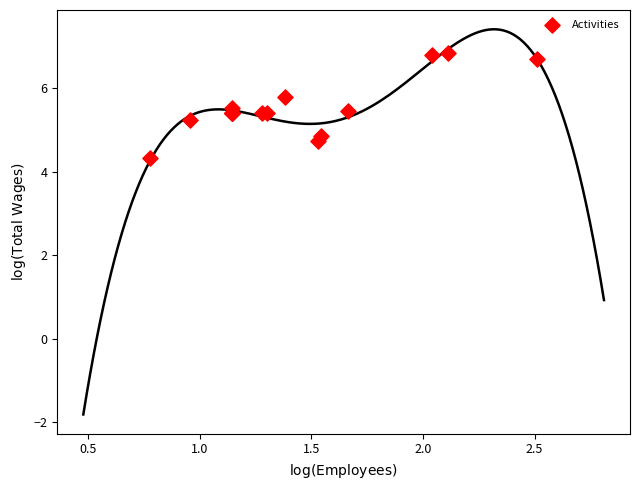

What Y value in the scatter plot is closest to 5?

4.9